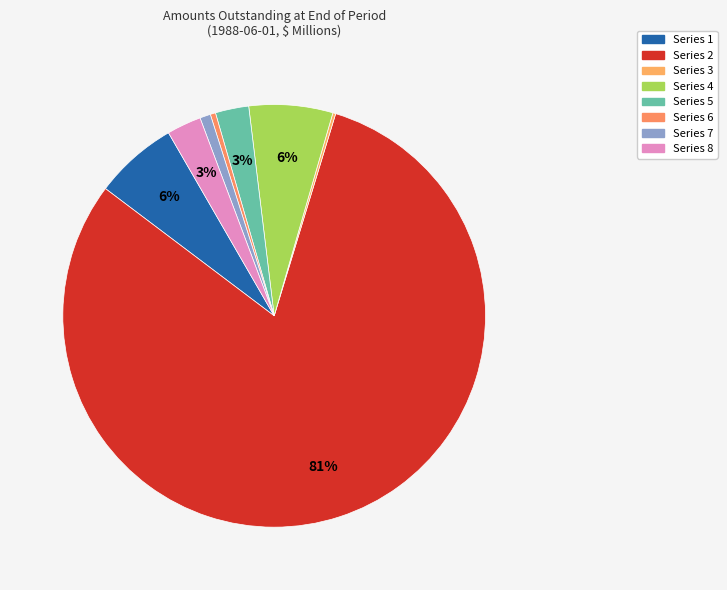

Count the number of slices in the pie.

8